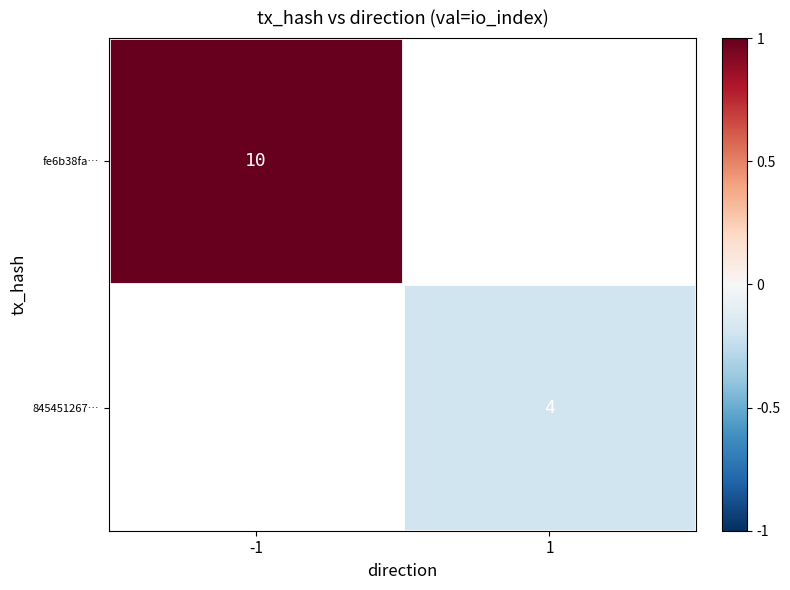

The value of 845451267… at 1 is 2. True or false?

False